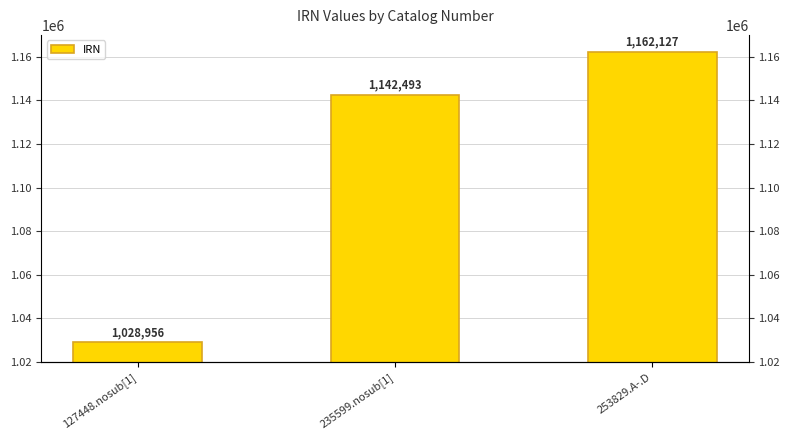

What is the minimum value shown in the chart?

1028956